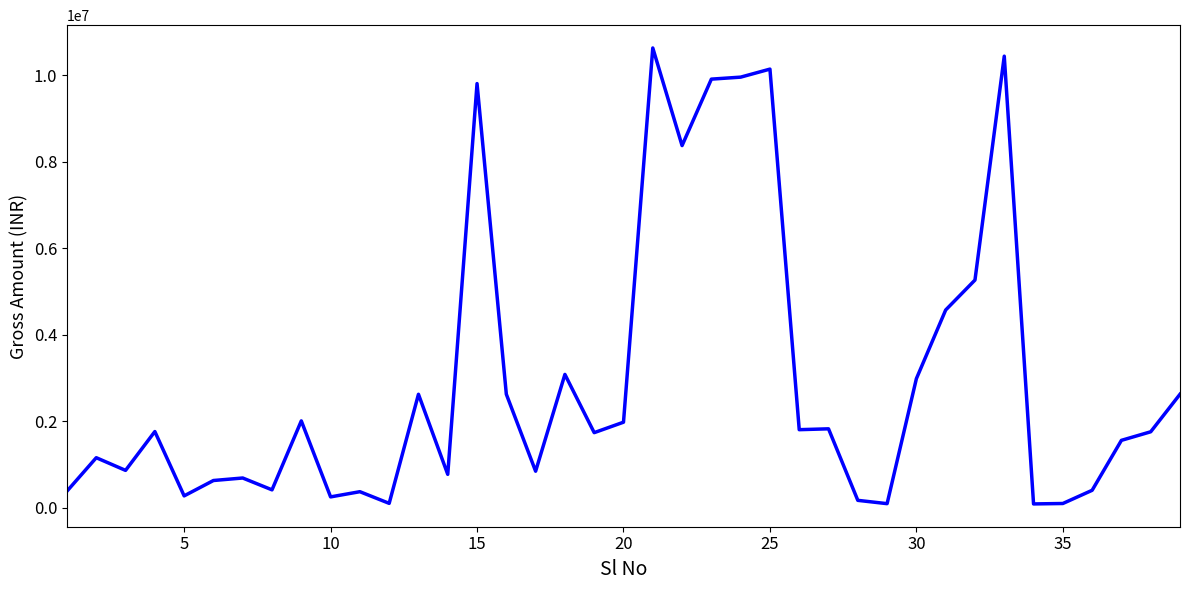

What is the difference between the maximum and minimum values?

10552194